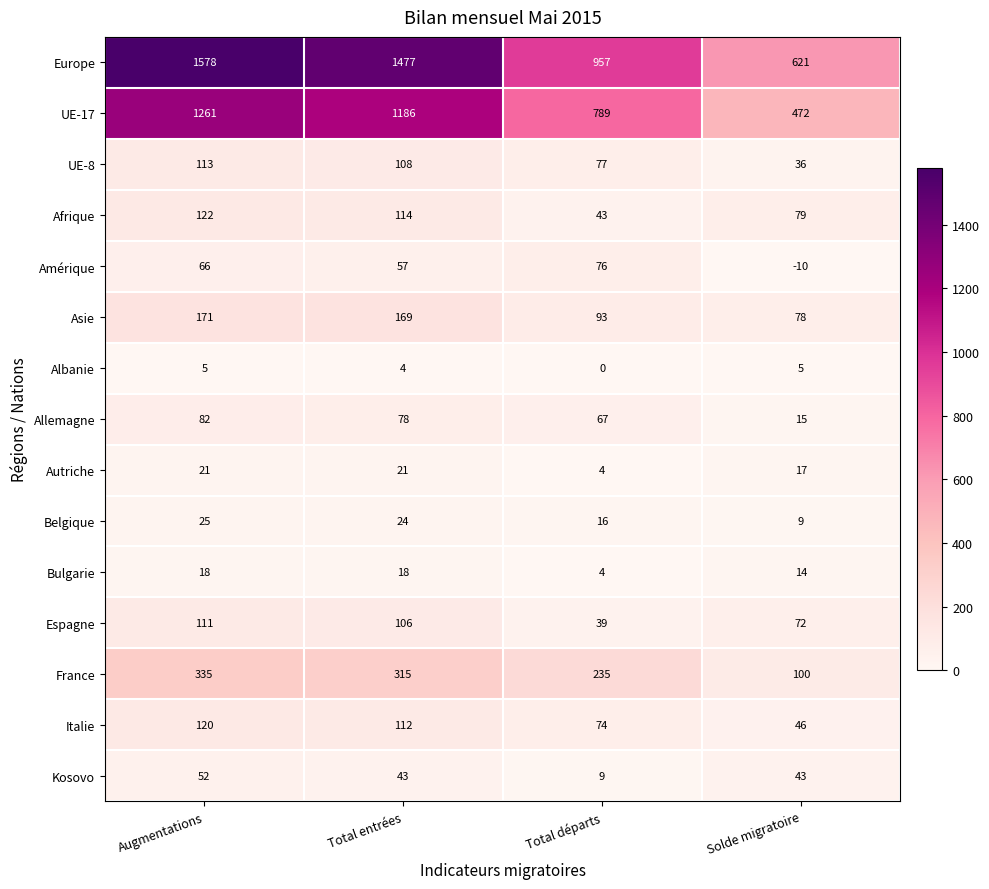

Which series has the widest spread of values?

Europe